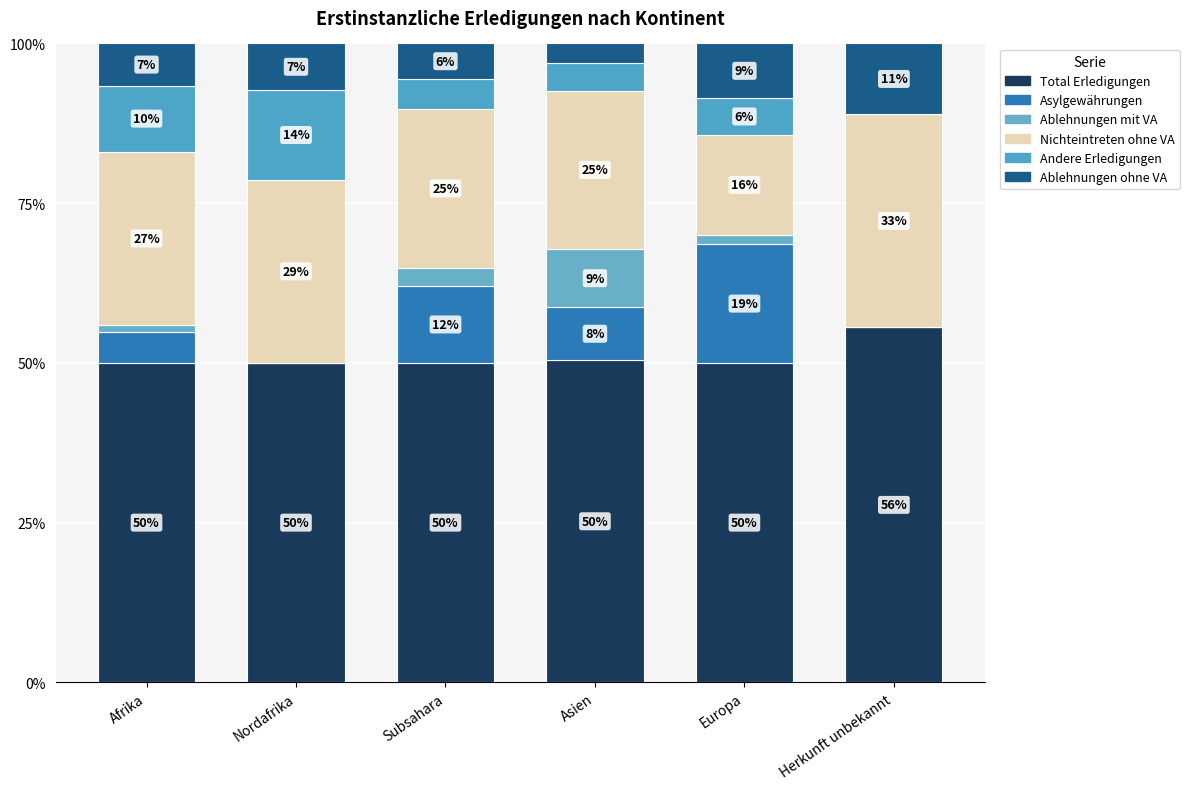

Does the chart contain stacked bars?

Yes